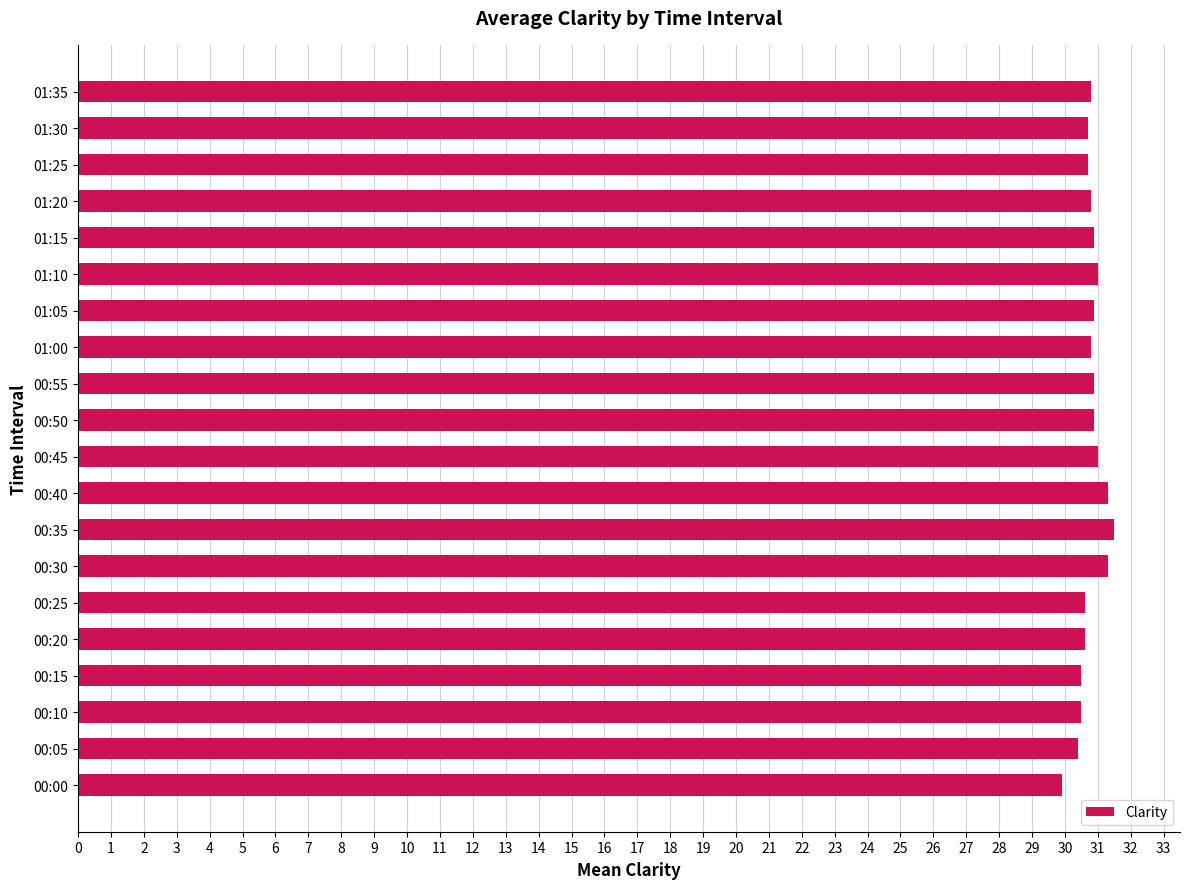

What is the difference between the maximum and minimum values?

1.6